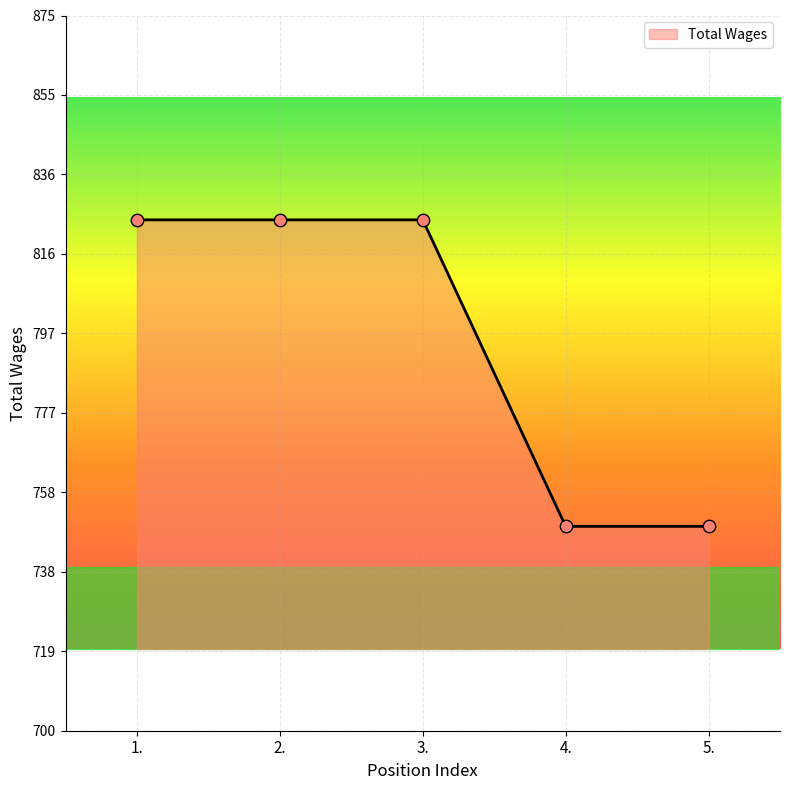

What is the ratio of the value at 3. to the value at 4.?

1.1